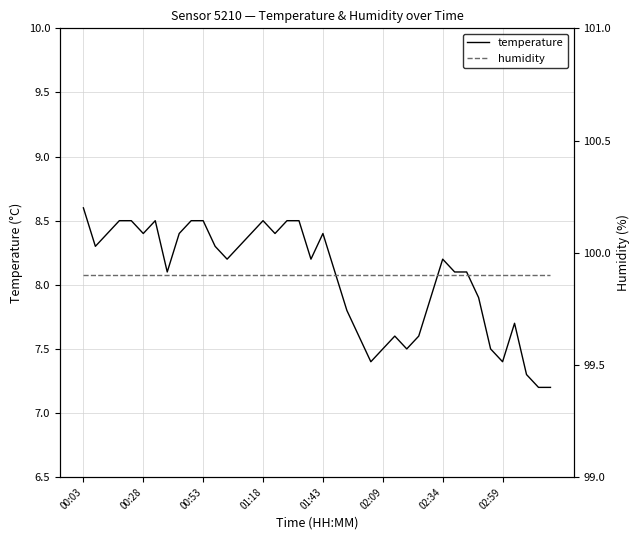

Rank the series by their average value, from lowest to highest.

temperature, humidity